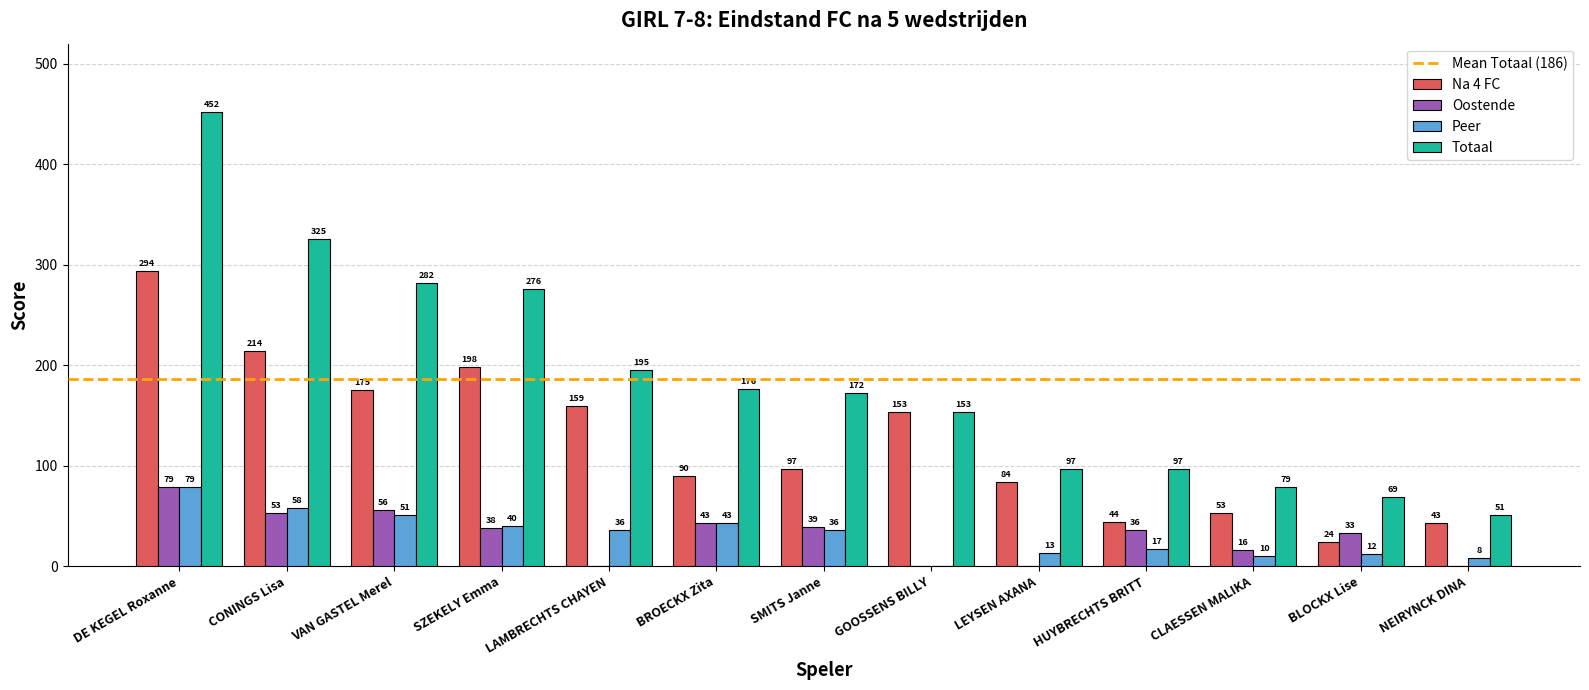

Is the value of Peer at CONINGS Lisa greater than the value of Na 4 FC at DE KEGEL Roxanne?

No